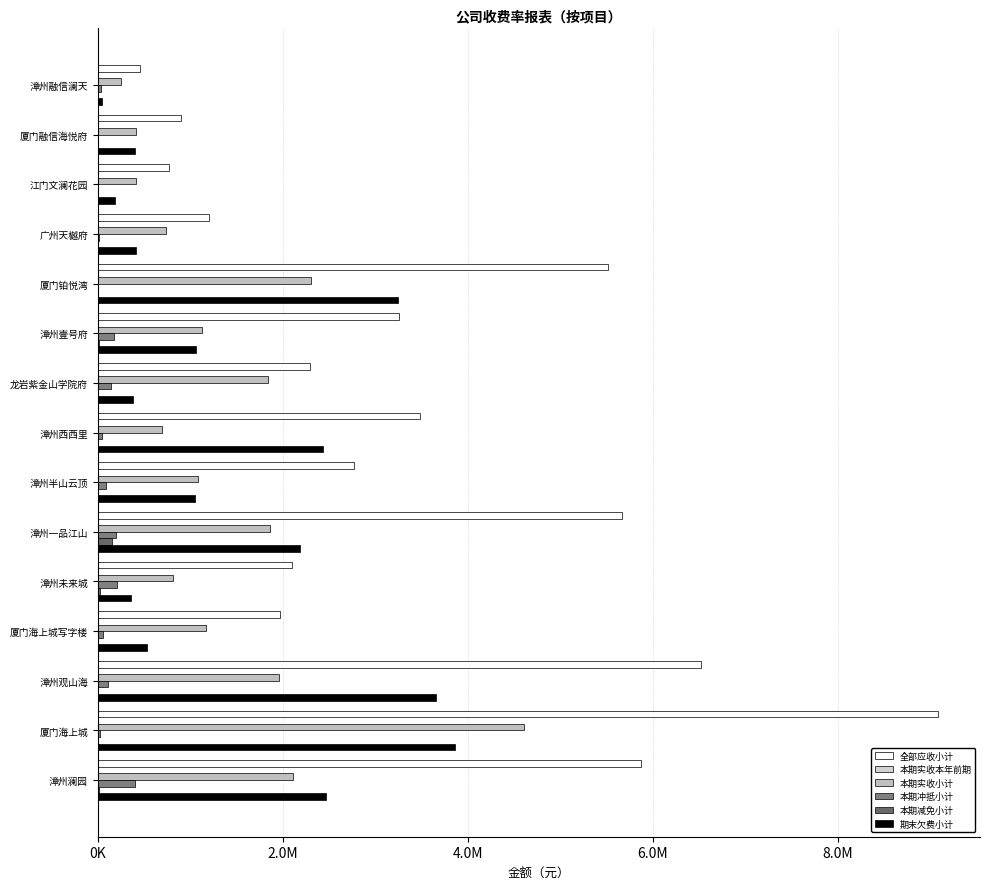

Which category has the highest value in the 全部应收小计 series?

厦门海上城